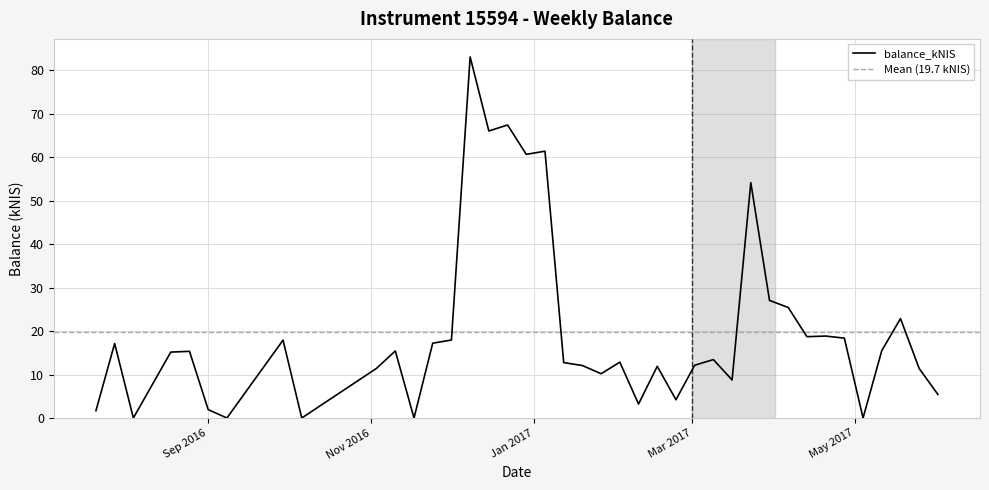

Where is the first local maximum?

2016-07-28